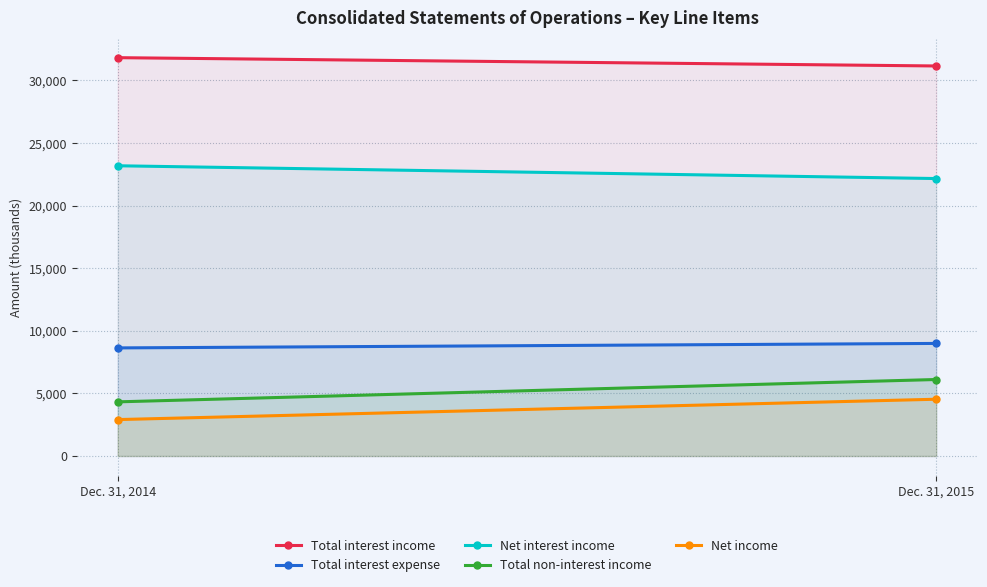

The value of Total interest expense at Dec. 31, 2015 is 8992. True or false?

True